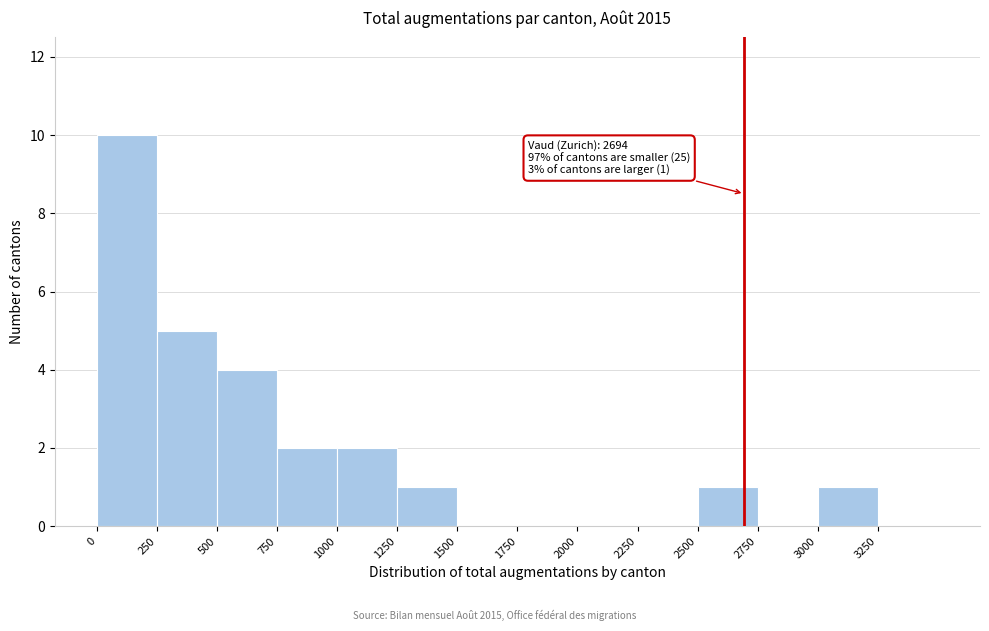

Over which range of the x-axis is the bar tallest?

0 to 250